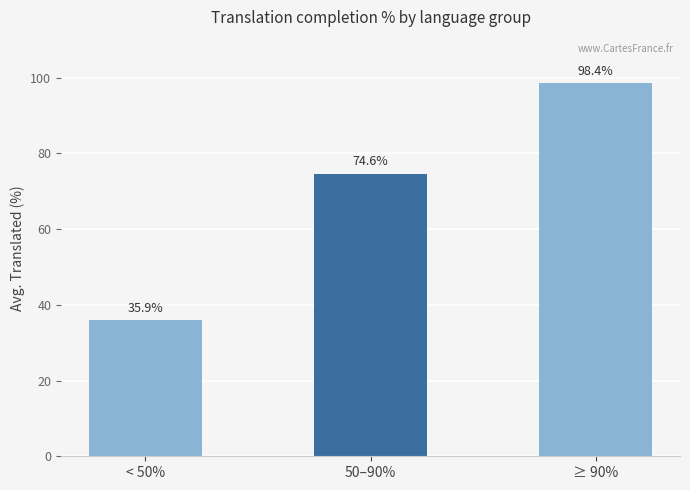

Rank the categories by value from highest to lowest.

≥ 90%, 50–90%, < 50%